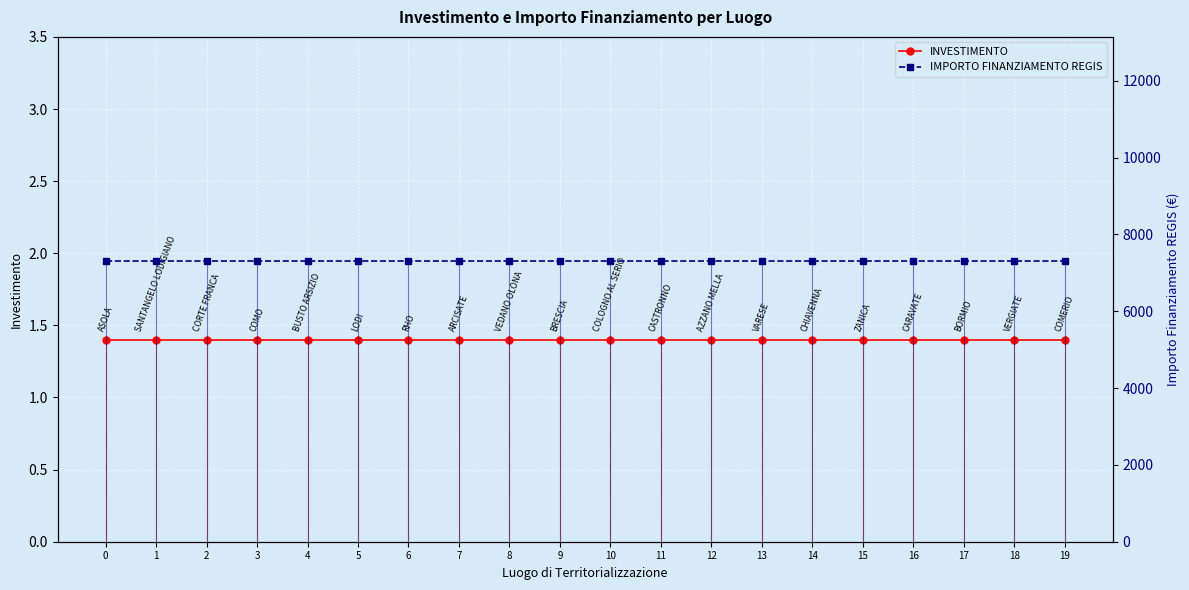

List the labels in order of IMPORTO FINANZIAMENTO REGIS value, smallest first.

0, 1, 2, 3, 4, 5, 6, 7, 8, 9, 10, 11, 12, 13, 14, 15, 16, 17, 18, 19